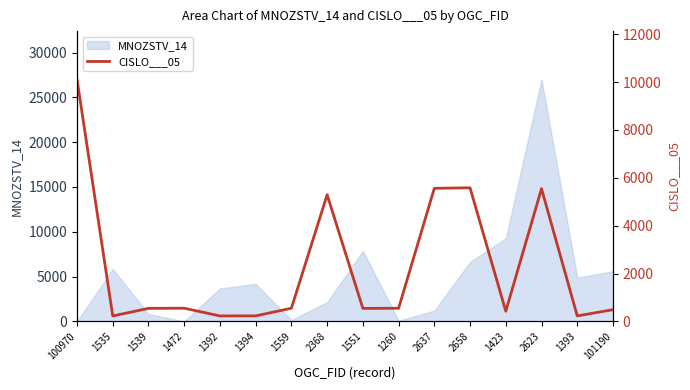

What is the difference between the maximum and minimum values?

9883